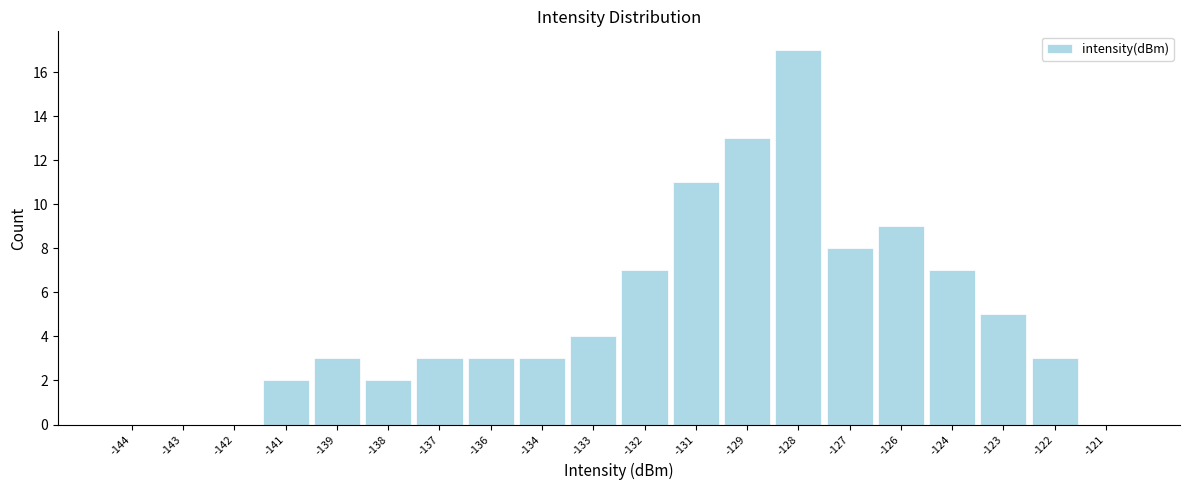

Reading left to right, extract all data points from this chart.

-144=0	-143=0	-142=0	-141=2	-139=3	-138=2	-137=3	-136=3	-134=3	-133=4	-132=7	-131=11	-129=13	-128=17	-127=8	-126=9	-124=7	-123=5	-122=3	-121=0